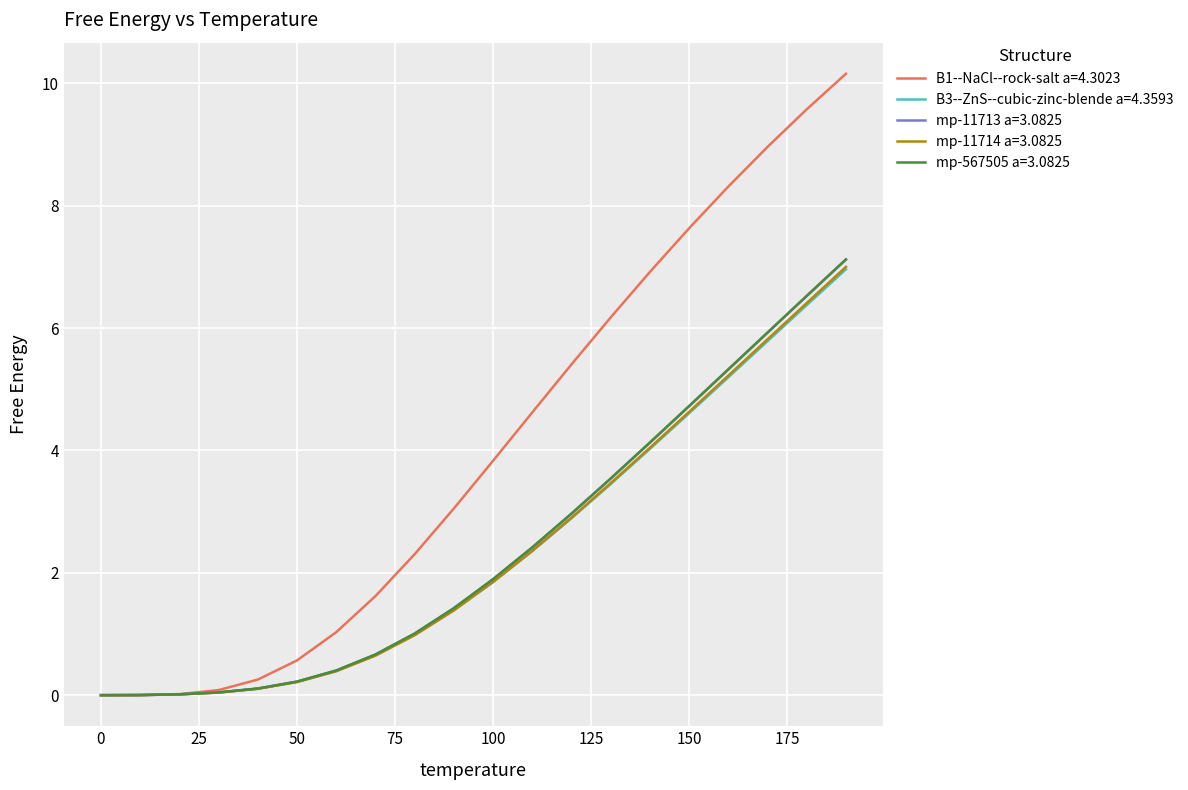

Which series has the largest total across all categories?

B1--NaCl--rock-salt a=4.3023